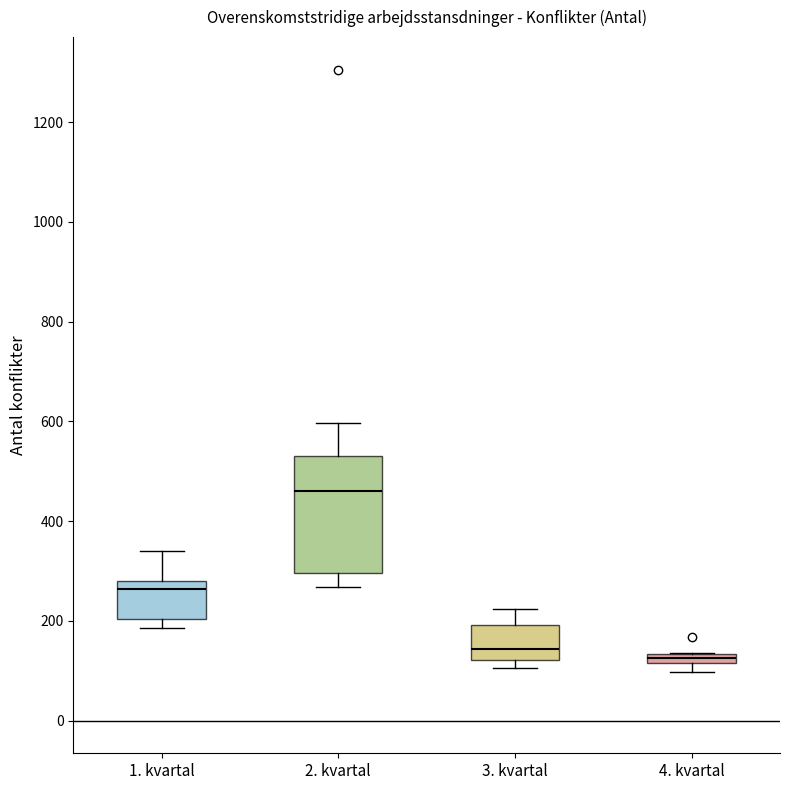

Which box has the highest median line?

2. kvartal